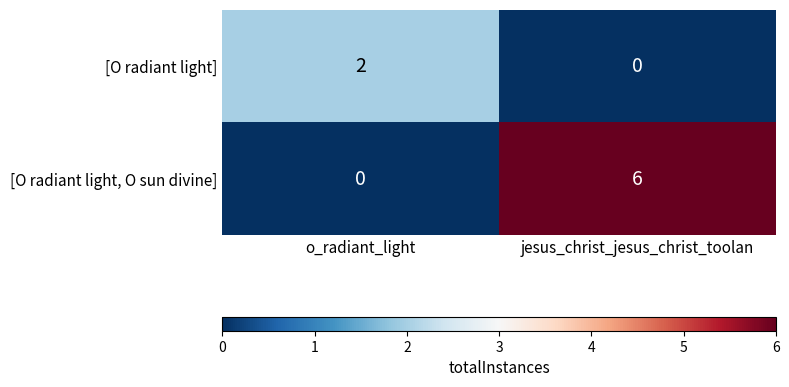

At which category is the sum across all series the highest?

jesus_christ_jesus_christ_toolan